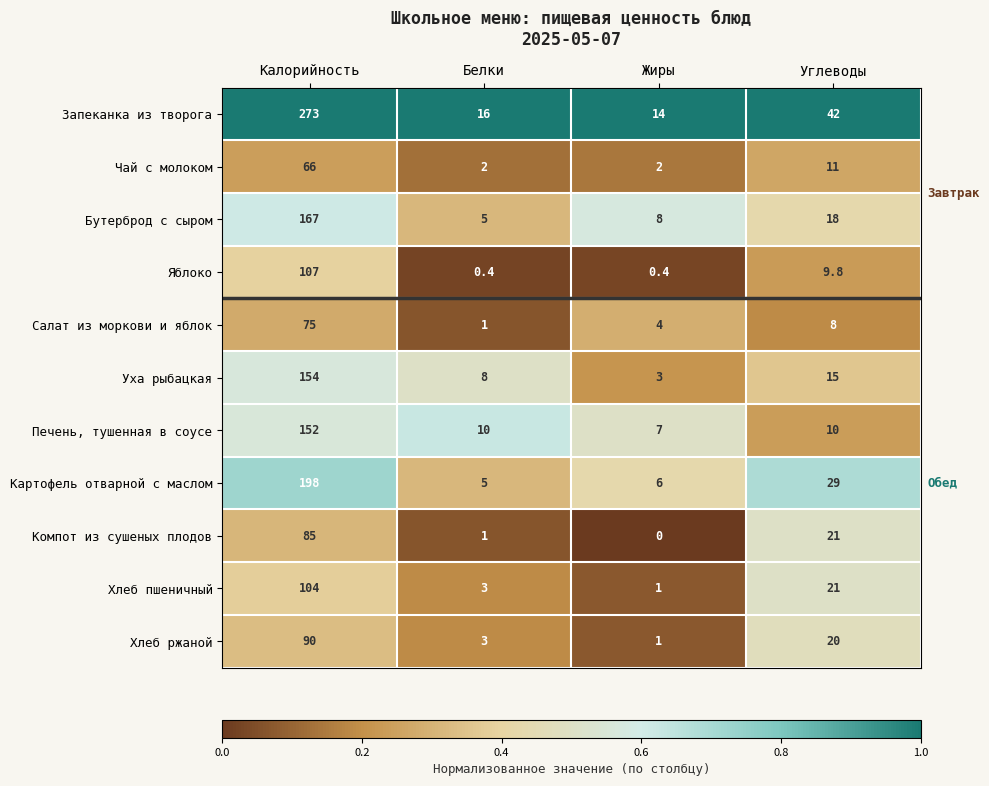

At which label does Яблоко first exceed 9?

Калорийность